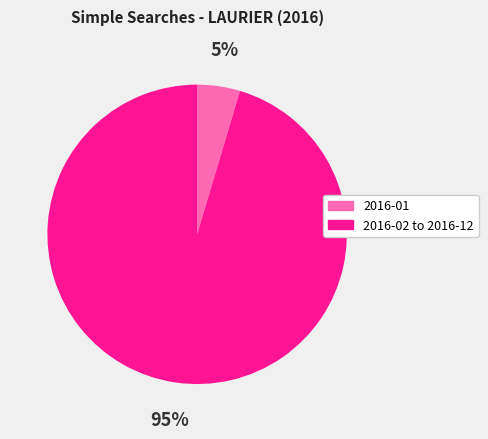

Is there any slice that represents more than half of the pie?

Yes